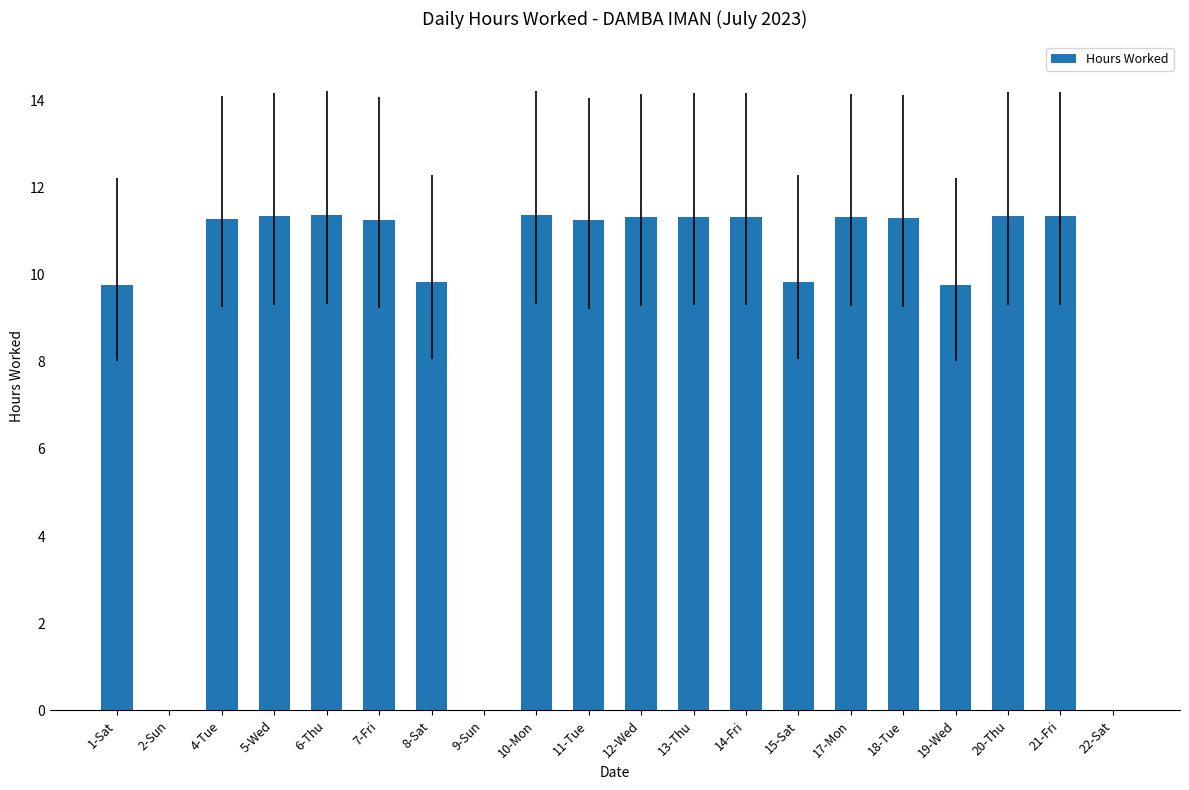

Where does the data first go above 11?

4-Tue